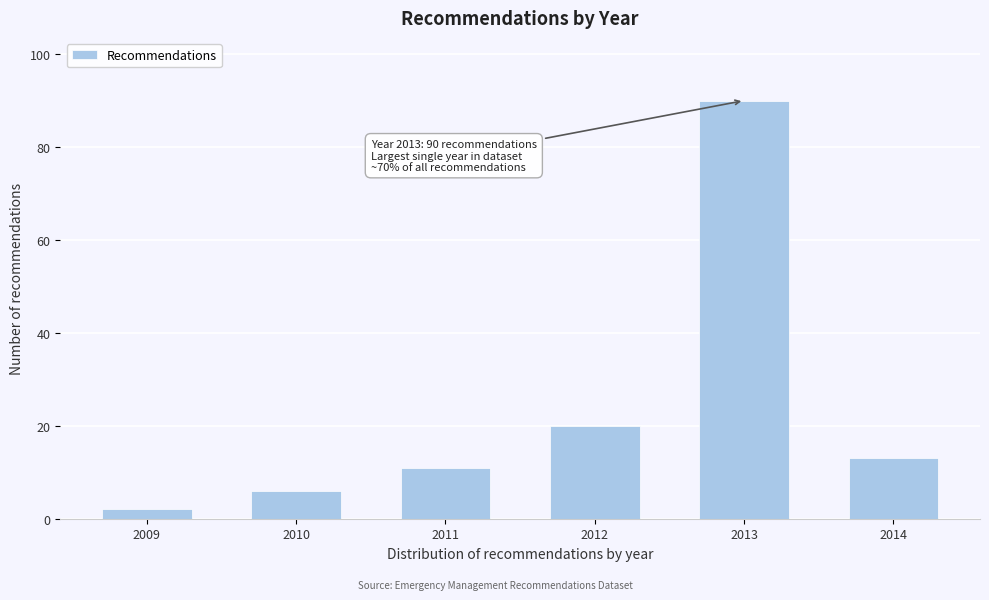

Reading right to left, what are all the values shown in this chart?

2014=13	2013=90	2012=20	2011=11	2010=6	2009=2